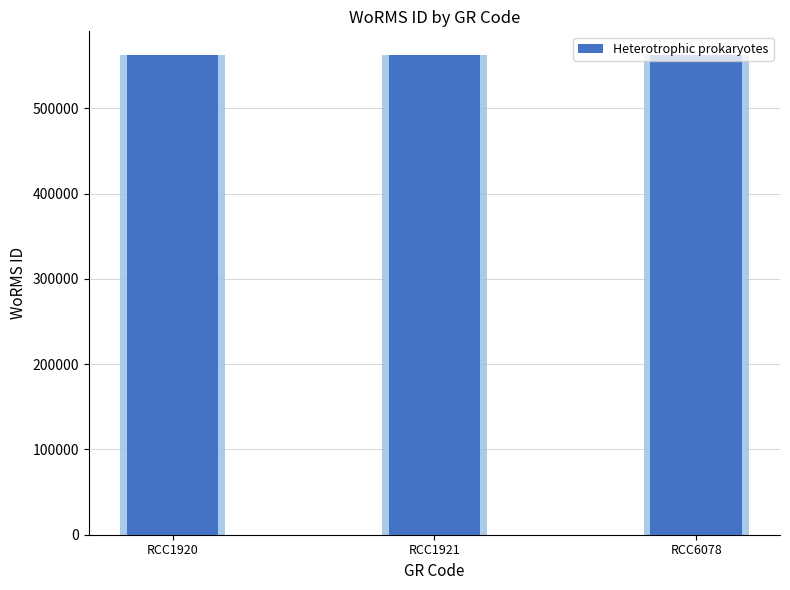

Reading left to right, list all the values displayed in this chart.

562053	562048	562049